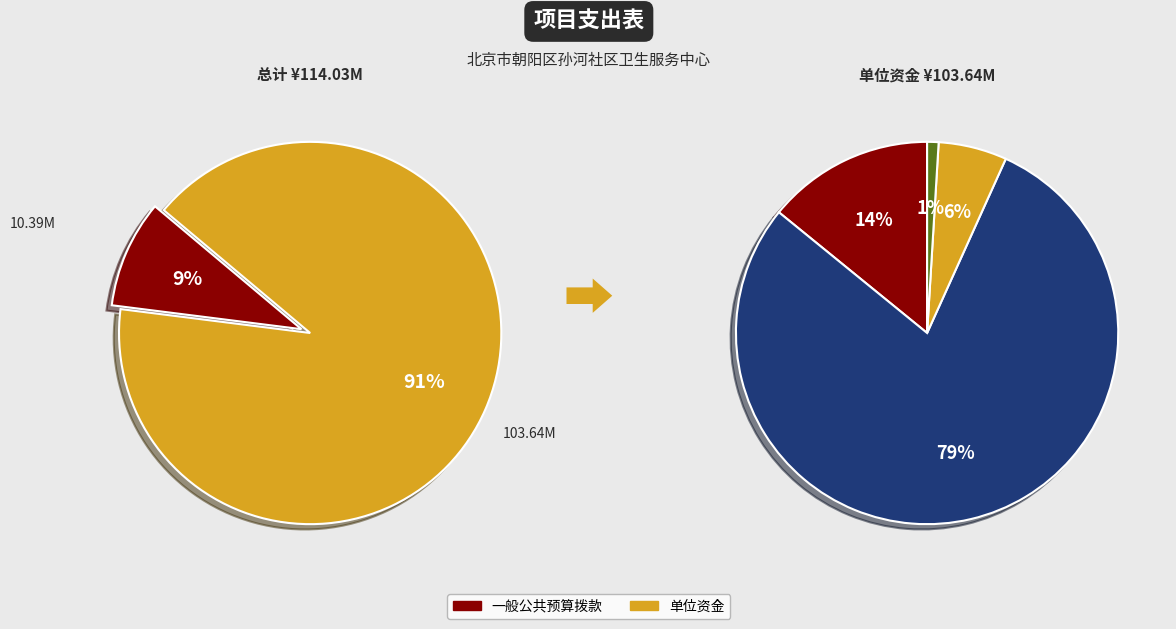

What is the smallest slice in the pie chart?

防治防疫工作经费